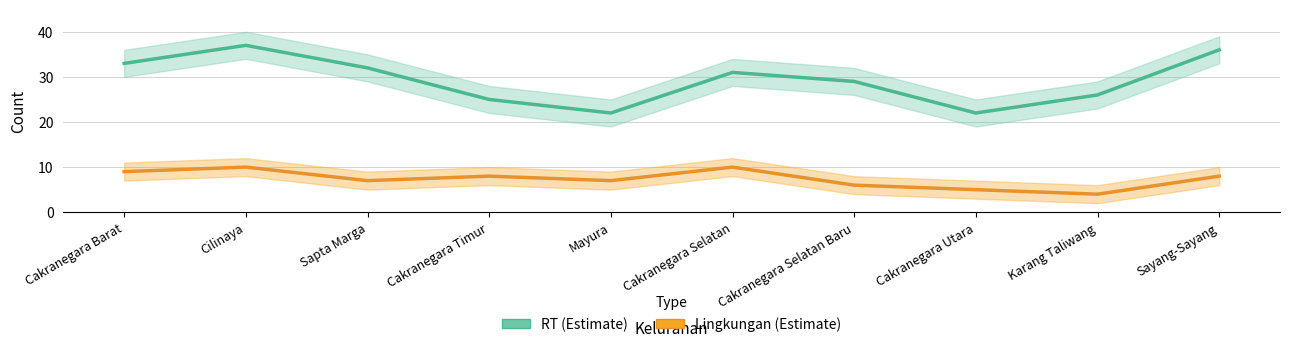

At which label does Lingkungan first exceed 8?

Cakranegara Barat